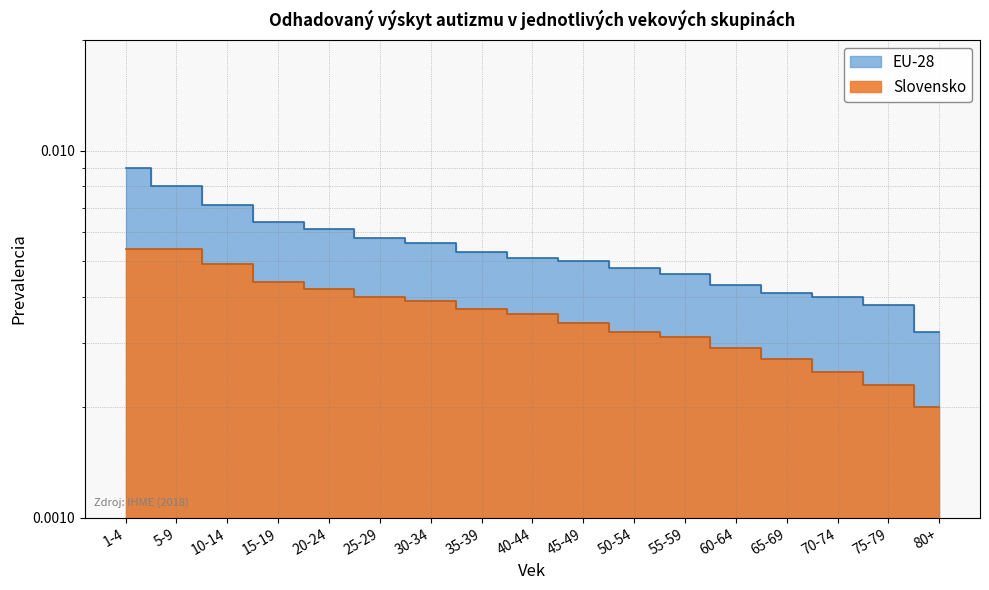

Between 70-74 and 65-69, which is larger?

65-69